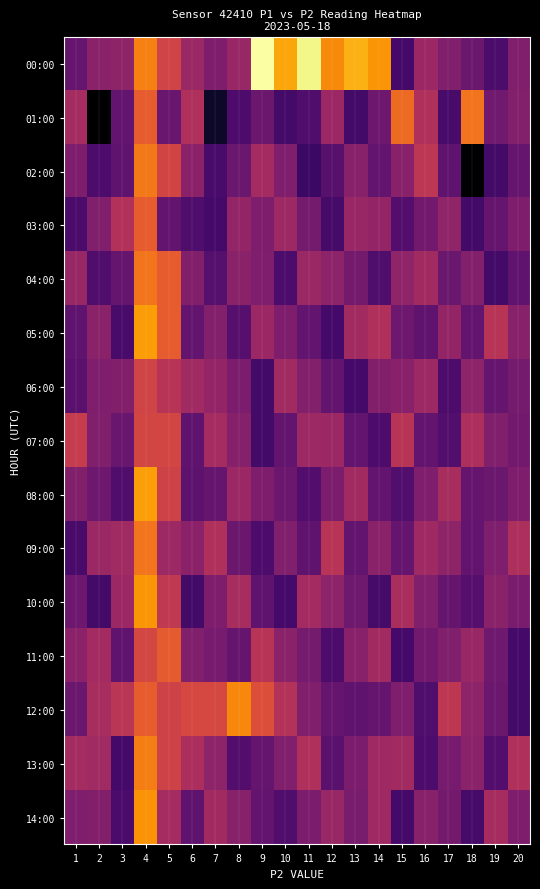

At which category is the sum across all series the highest?

4